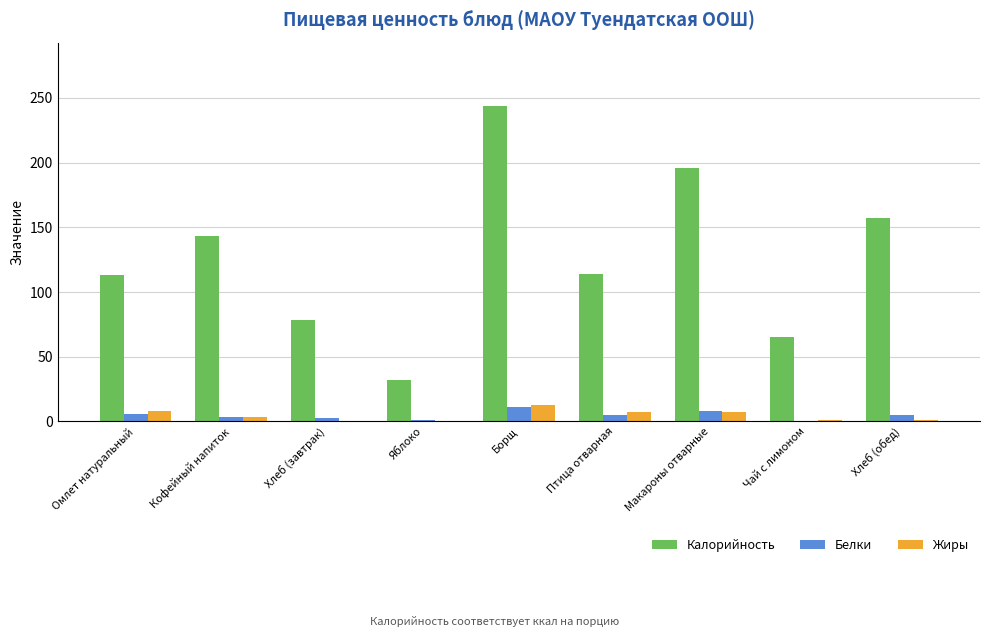

Is the value of Калорийность at Хлеб (завтрак) greater than the value of Белки at Хлеб (обед)?

Yes